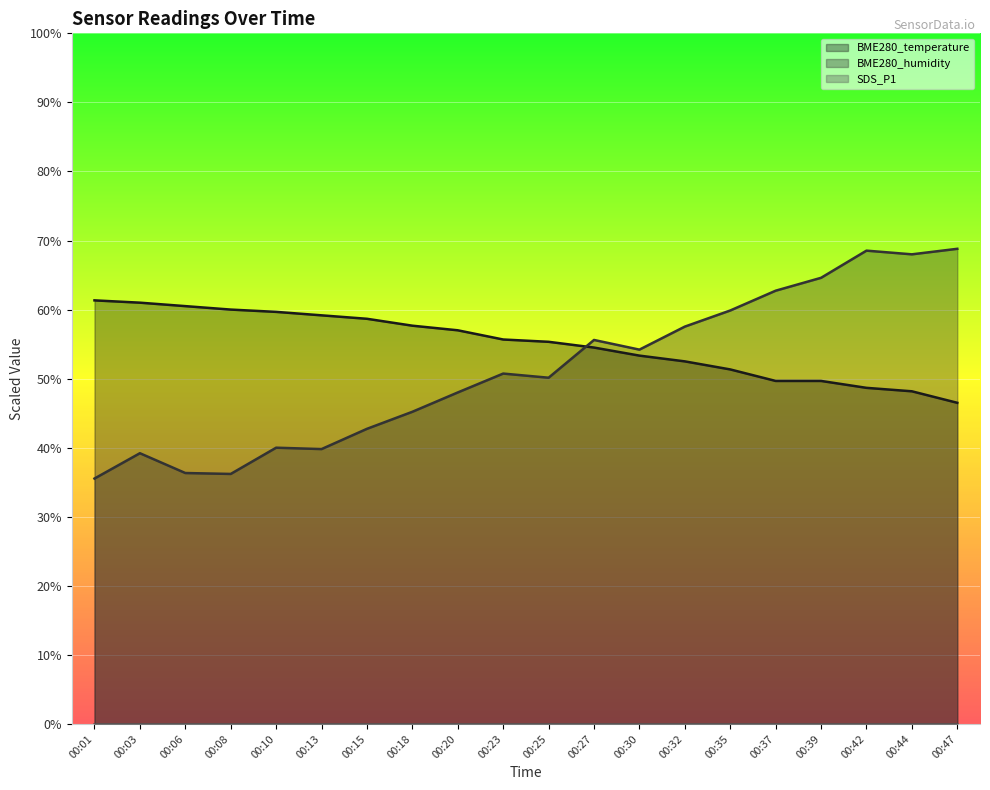

In BME280_humidity, how many points are lower than both neighbors (excluding endpoints)?

5